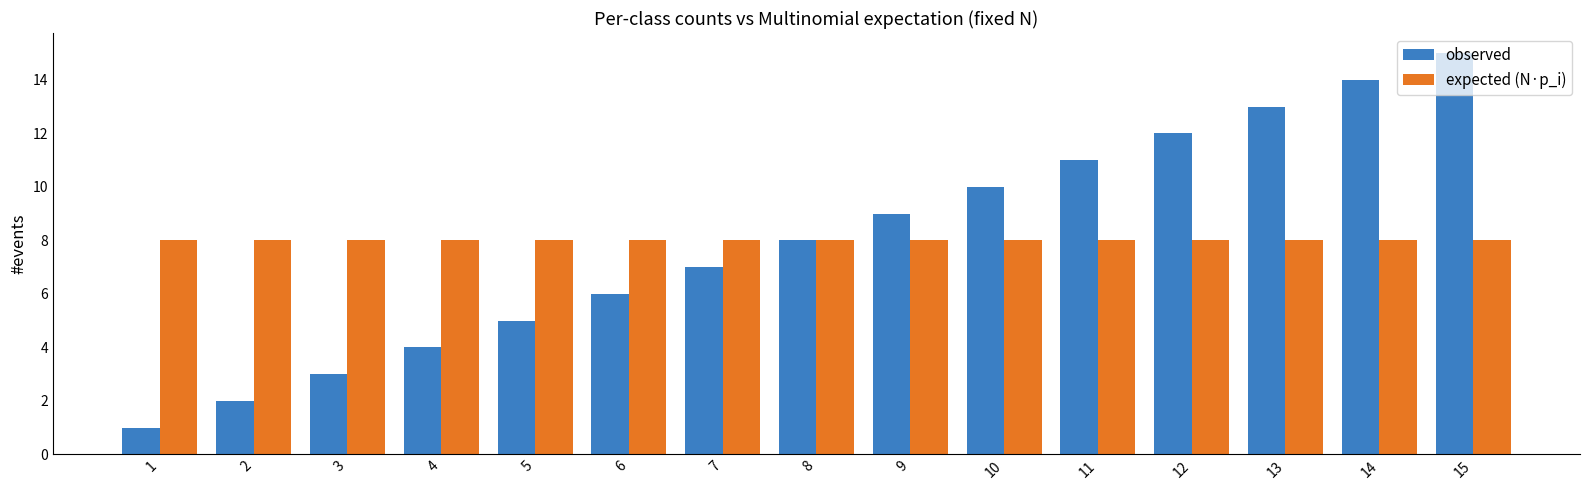

What is the average value of the observed series?

8